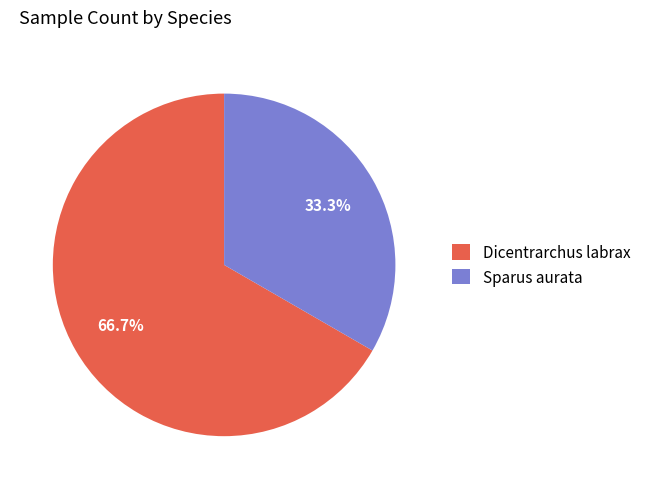

Approximately how many times larger is the value at Sparus aurata compared to Dicentrarchus labrax?

0.5